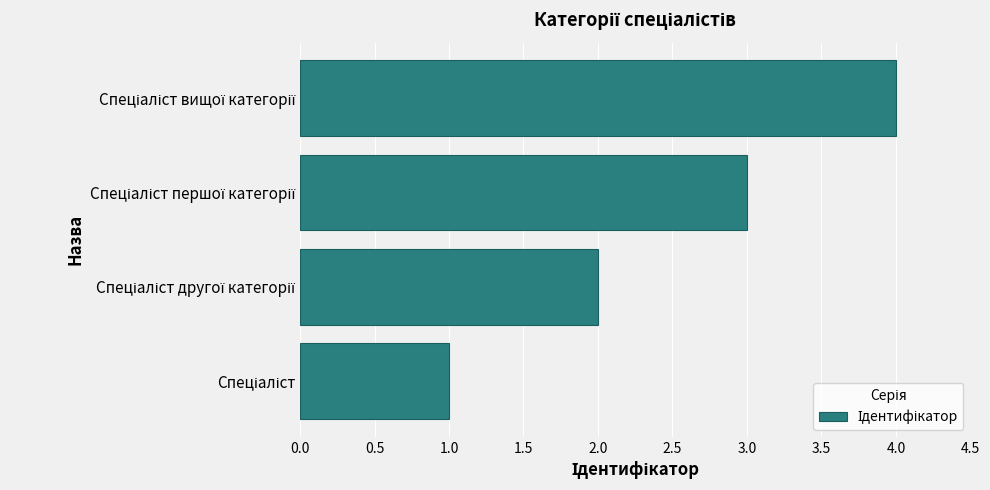

What is the greatest value displayed?

4